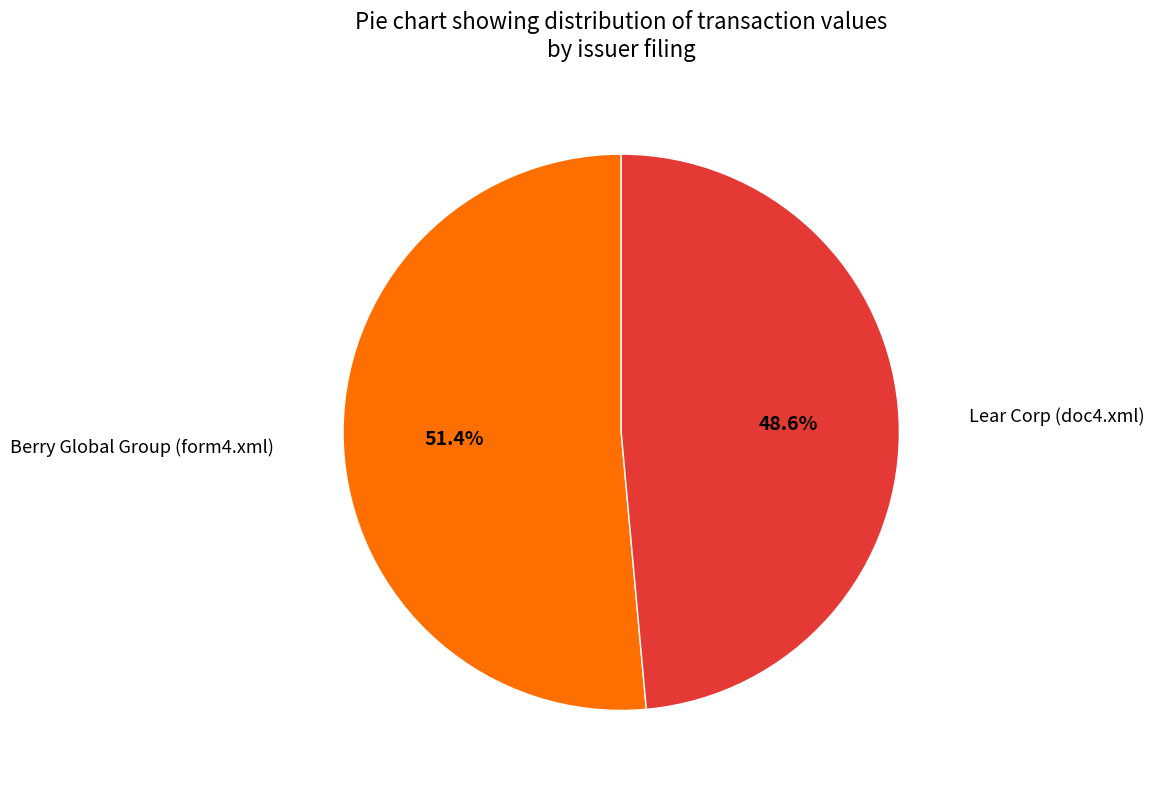

To the nearest percent, what portion does Berry Global Group (form4.xml) represent?

51%